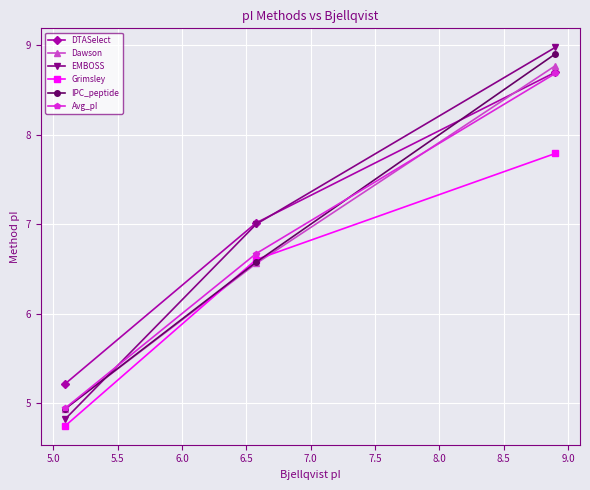

What is the highest value of the DTASelect series?

8.7